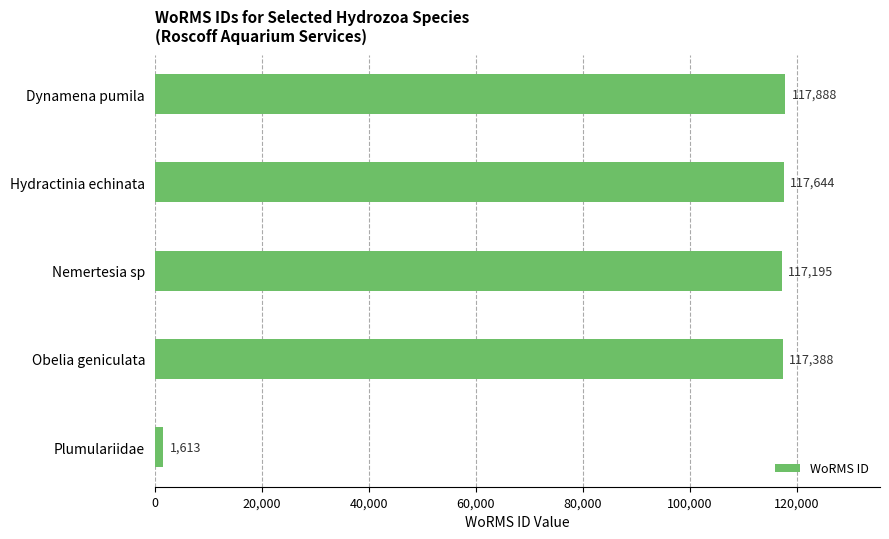

The value at Hydractinia echinata is 117644. True or false?

True